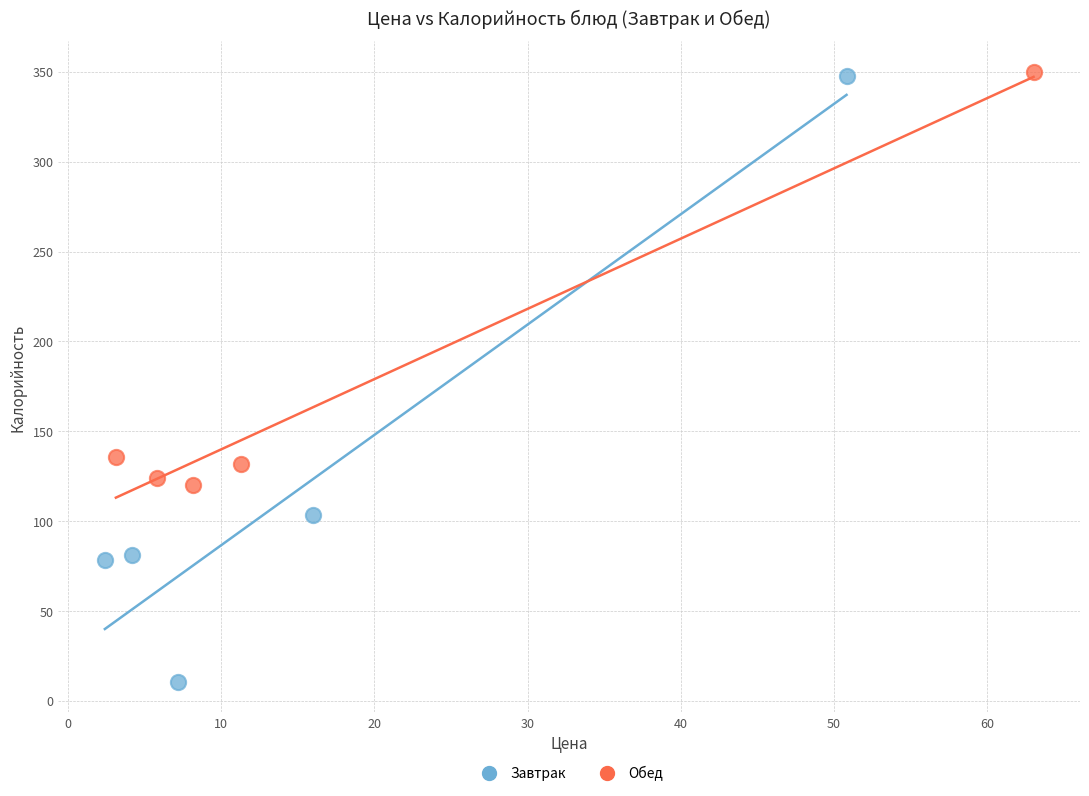

Which series has the widest spread of Y values?

Завтрак